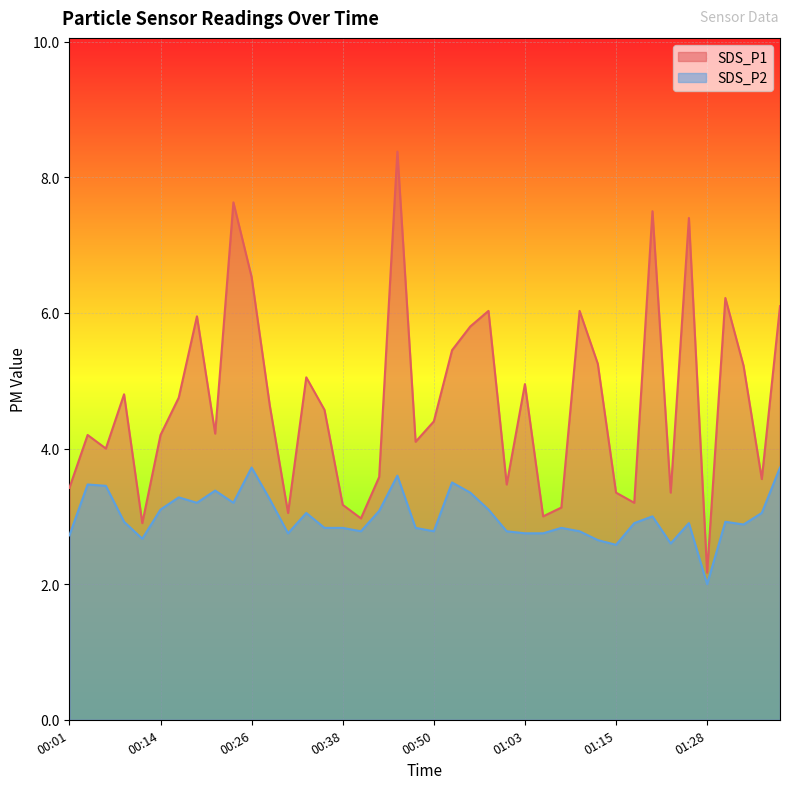

What is the sum of all SDS_P1 values?

187.7